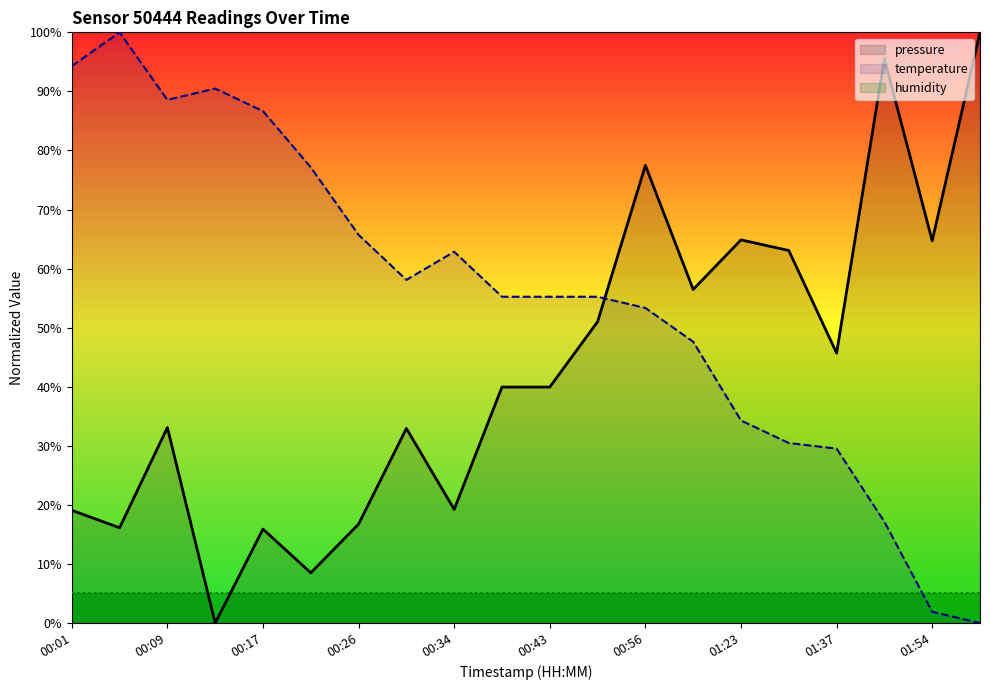

Which series has the largest range (max minus min)?

pressure